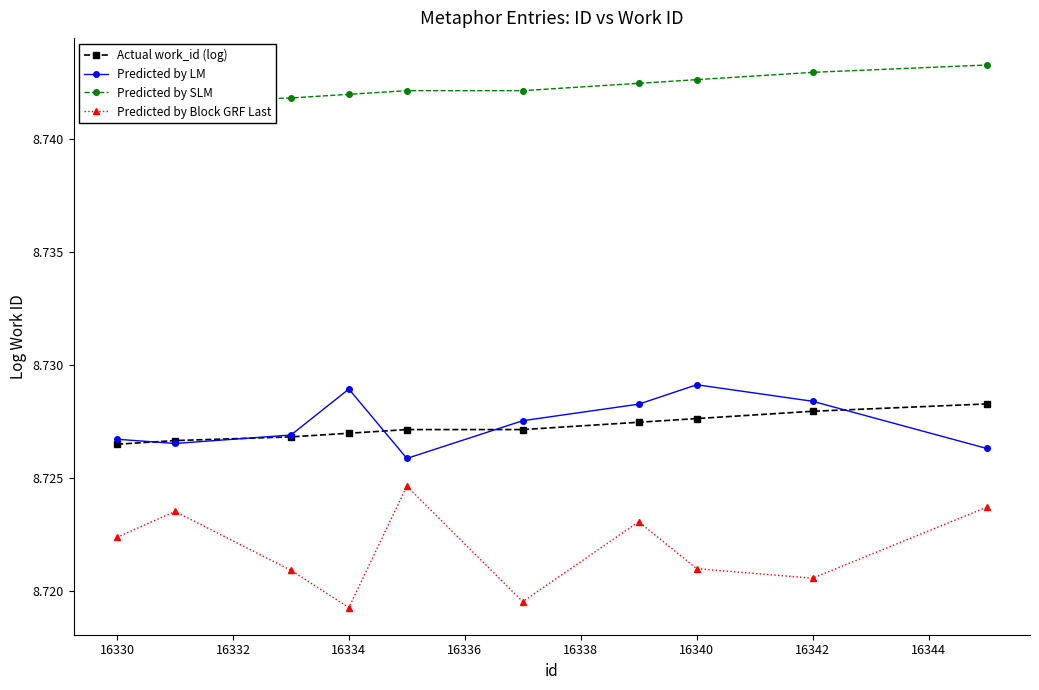

Is this an area chart (filled region under the line)?

No